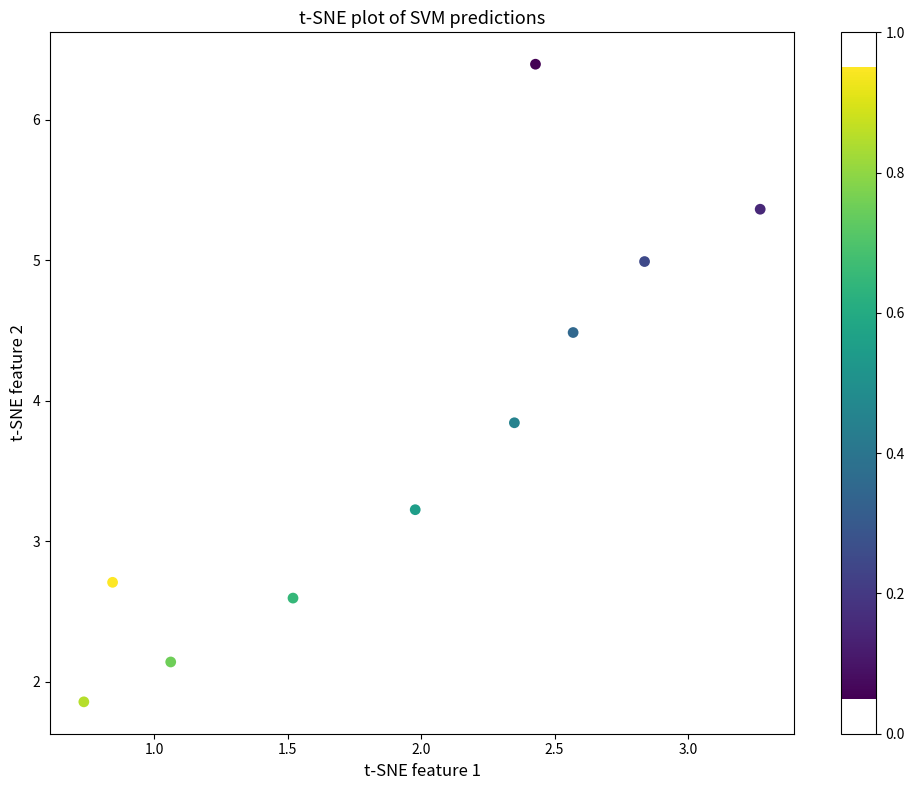

What is the average X value?

2.0